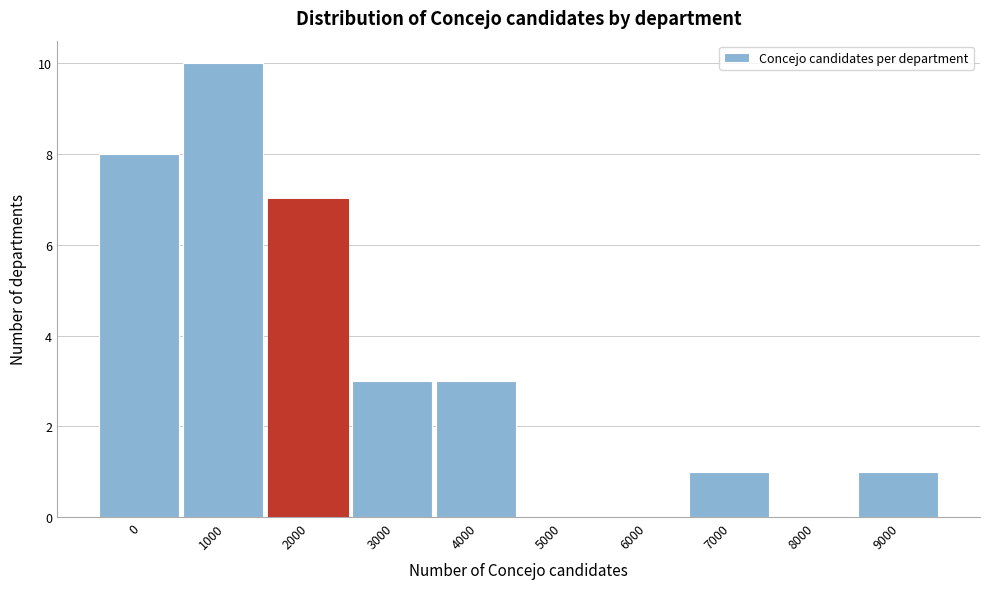

Reading right to left, transcribe all the data shown in this chart.

9000=1	8000=0	7000=1	6000=0	5000=0	4000=3	3000=3	2000=7	1000=10	0=8